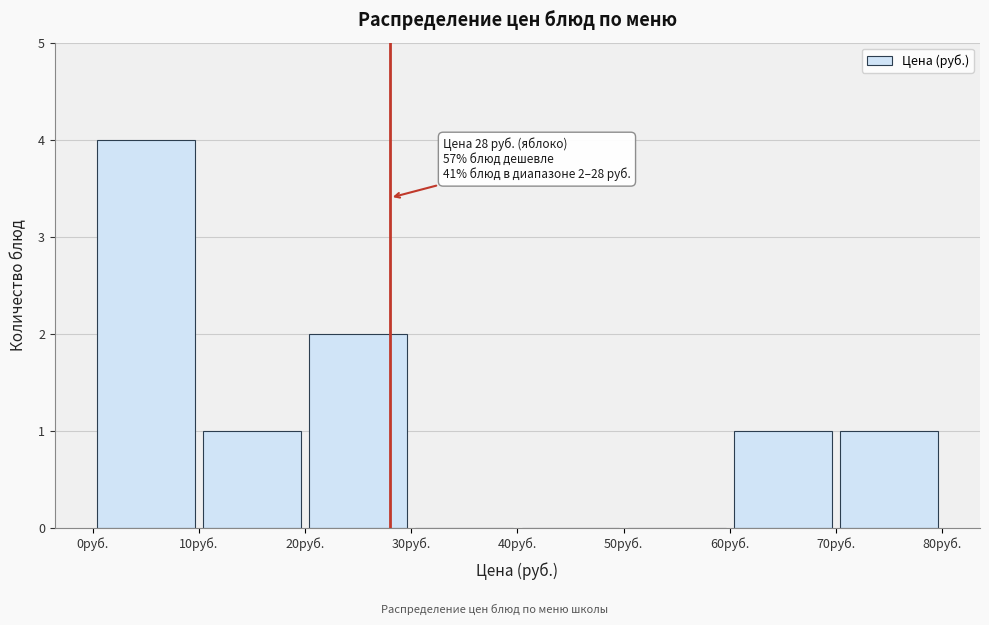

Which range on the x-axis has the tallest bar?

0 to 10